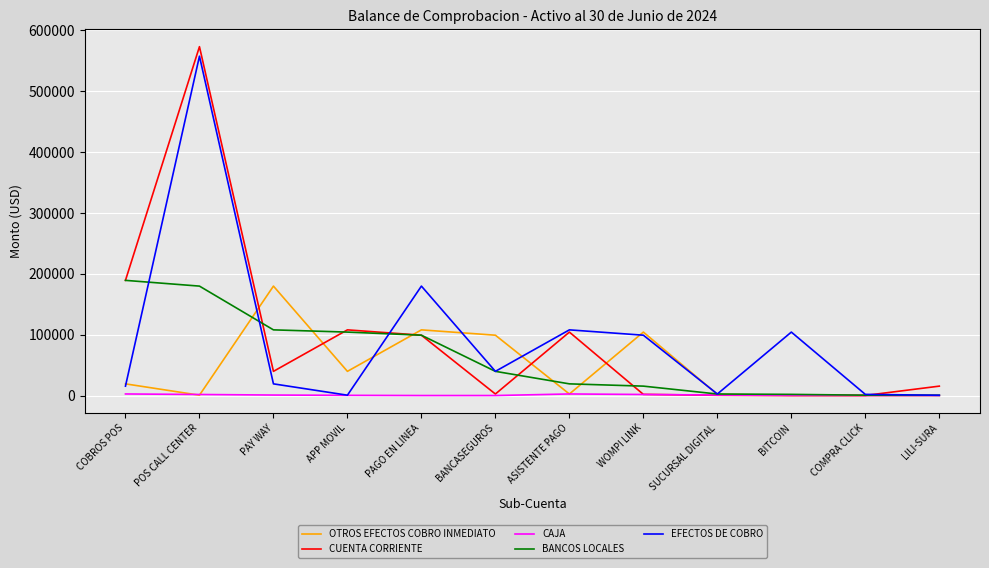

At which category is the sum across all series the highest?

POS CALL CENTER